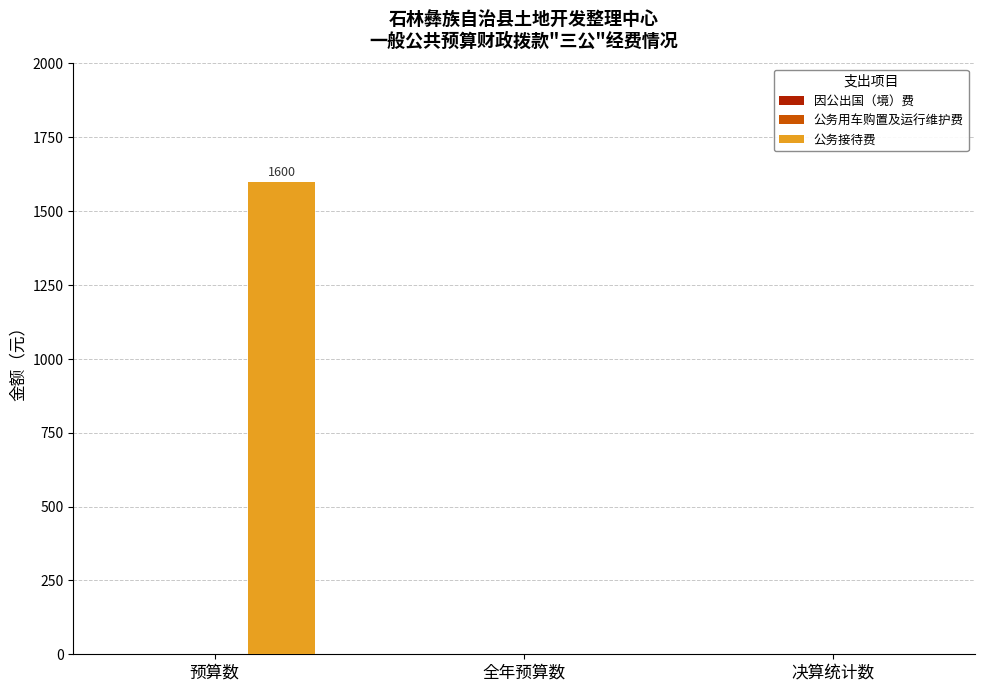

What is the sum of the values at 全年预算数 and 预算数?

1600